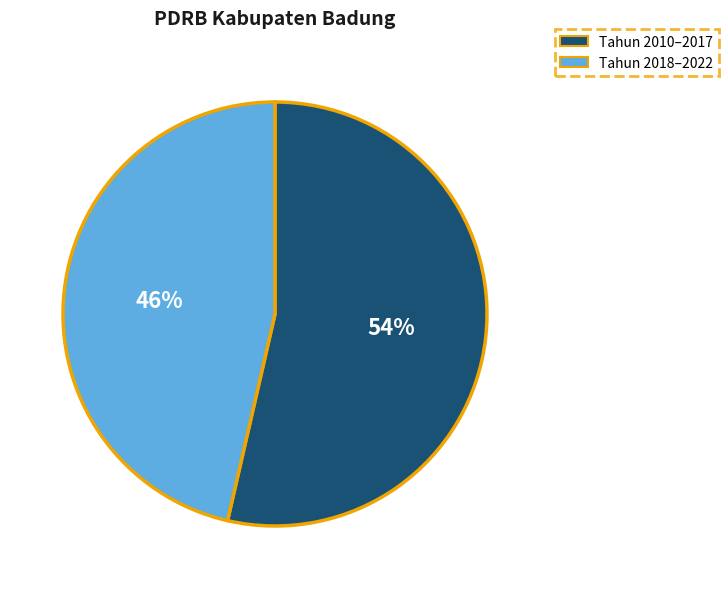

To the nearest percent, what is the average slice percentage?

50%